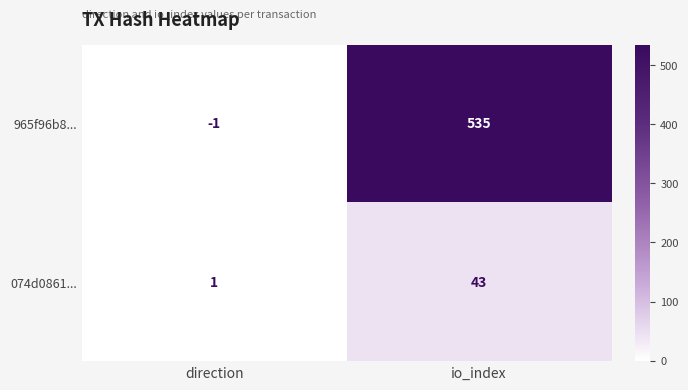

Rank the series at io_index from highest to lowest value.

965f96b8..., 074d0861...